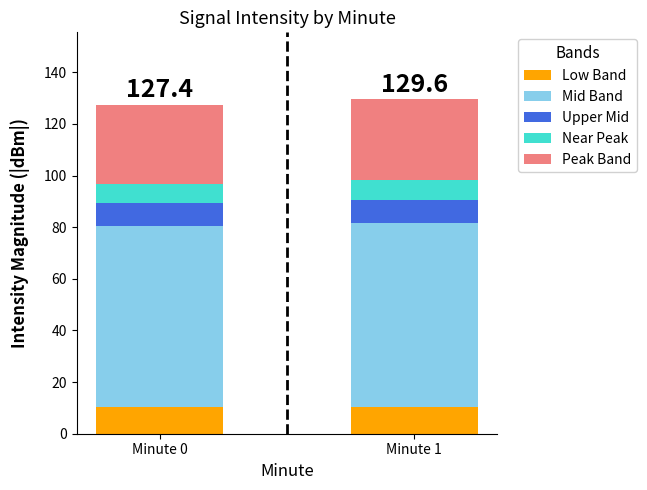

What are all the series names shown in the legend?

Low Band, Mid Band, Upper Mid, Near Peak, Peak Band